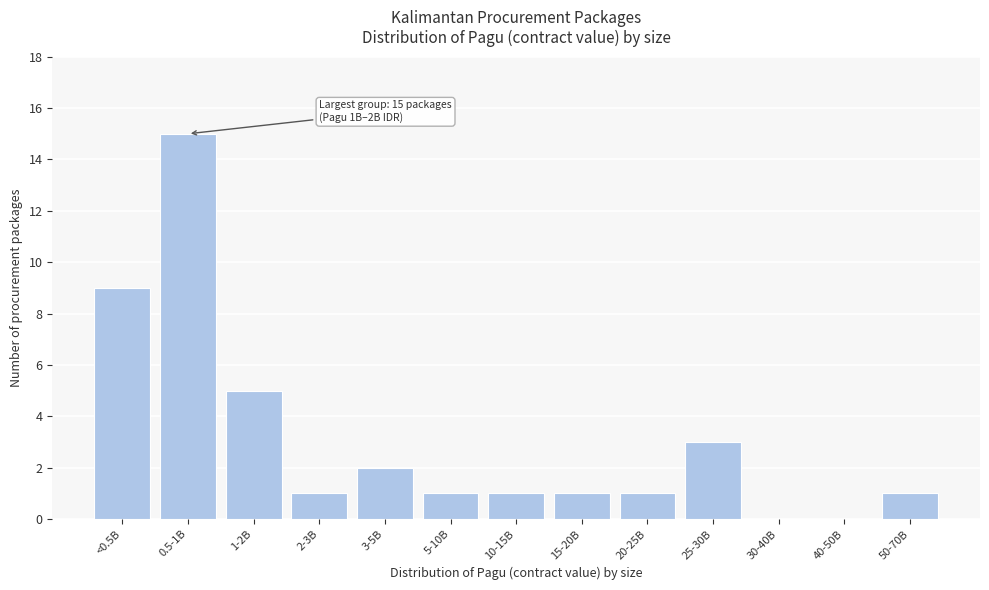

Reading left to right, list all the values displayed in this chart.

<0.5B=9	0.5-1B=15	1-2B=5	2-3B=1	3-5B=2	5-10B=1	10-15B=1	15-20B=1	20-25B=1	25-30B=3	30-40B=0	40-50B=0	50-70B=1